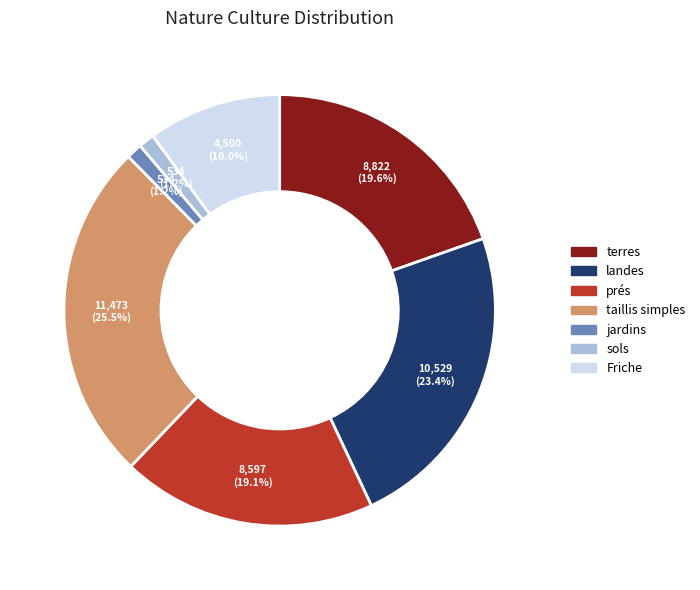

Which category has the biggest portion of the pie?

taillis simples